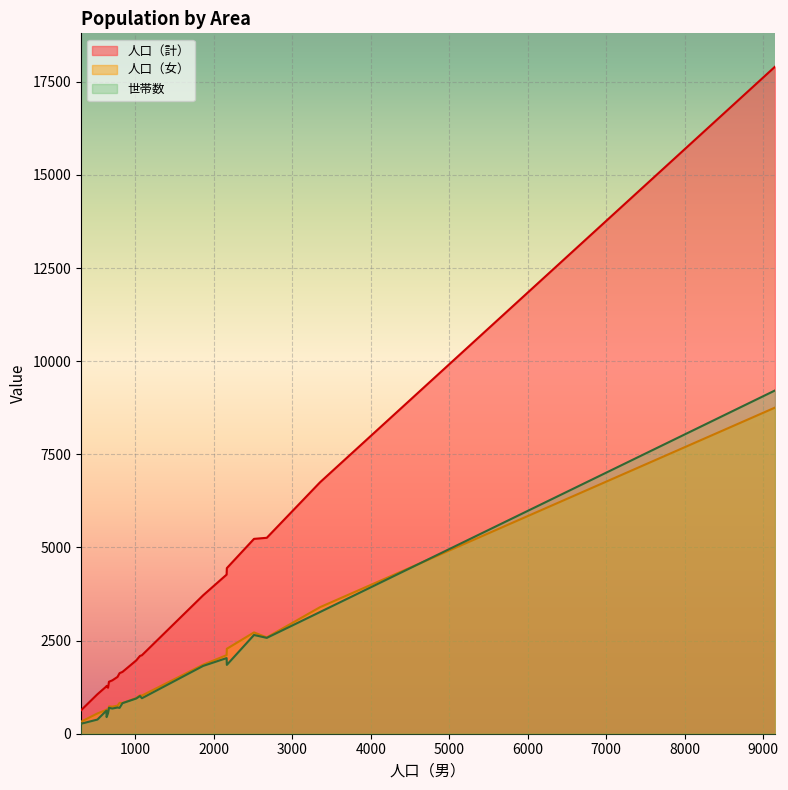

True or false: 人口（計） has a value of 2193 at 桜台.

False